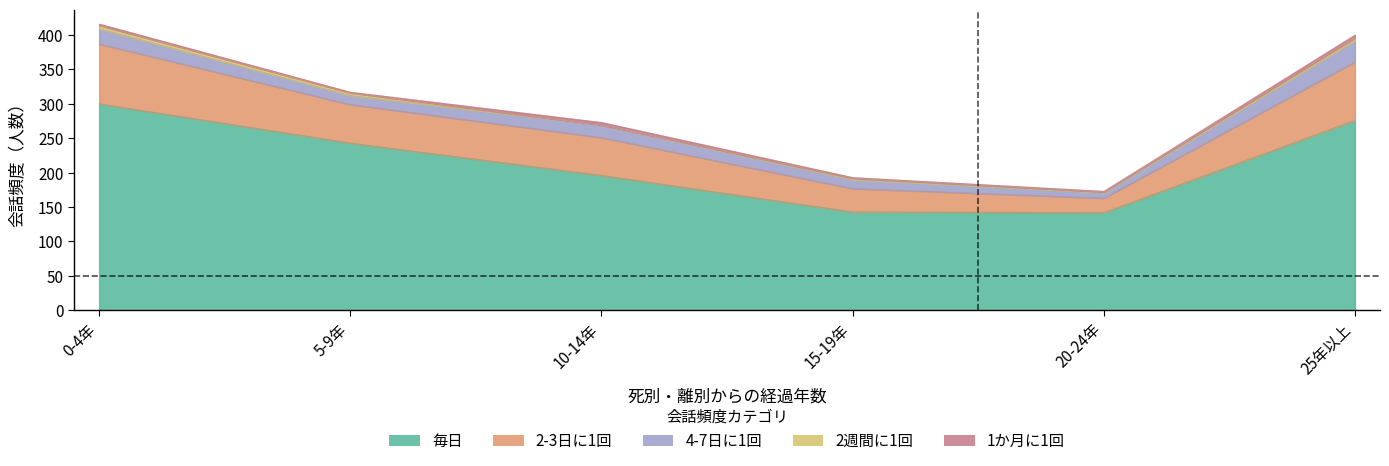

What is the difference between the 2週間に1回 values at 20-24年 and 15-19年?

1